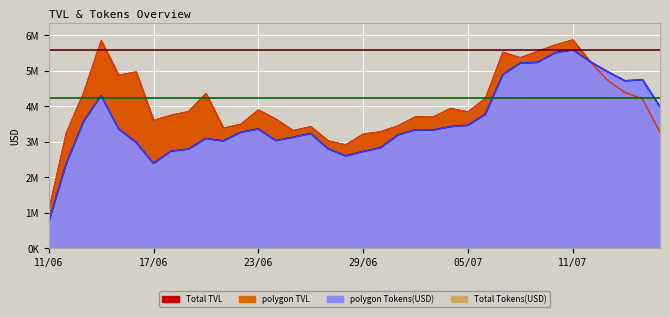

What are all the series names shown in the legend?

polygon TVL, polygon Tokens(USD), Total TVL, Total Tokens(USD)